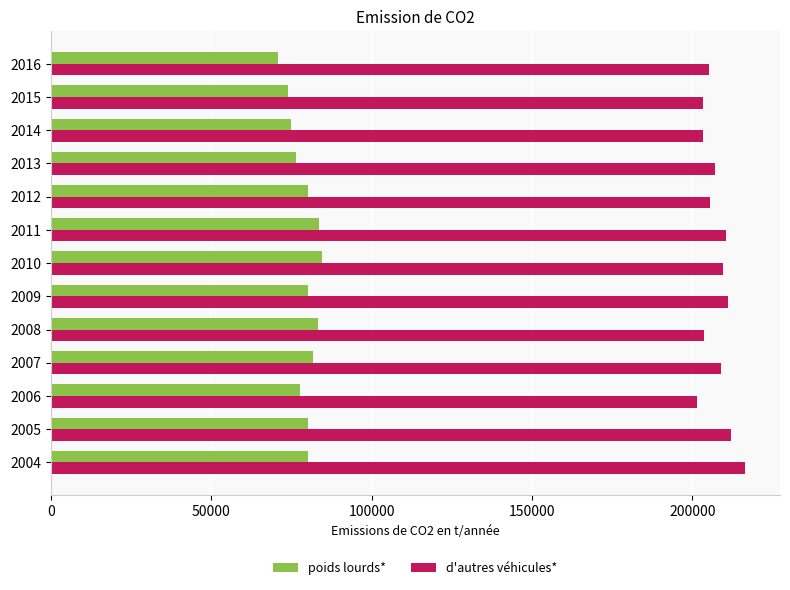

At 2007, list the series in order from largest to smallest.

d'autres véhicules*, poids lourds*